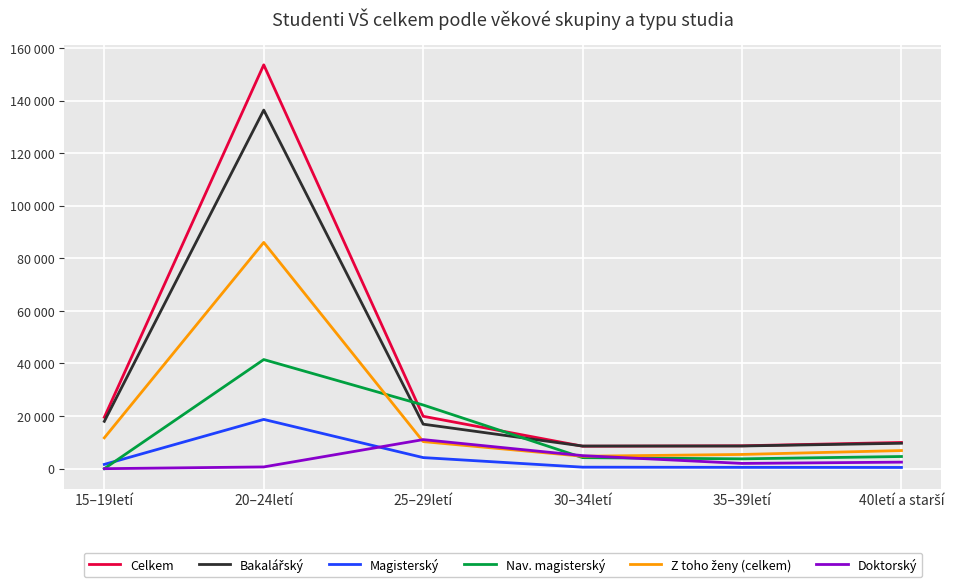

Is this an area chart (filled region under the line)?

No